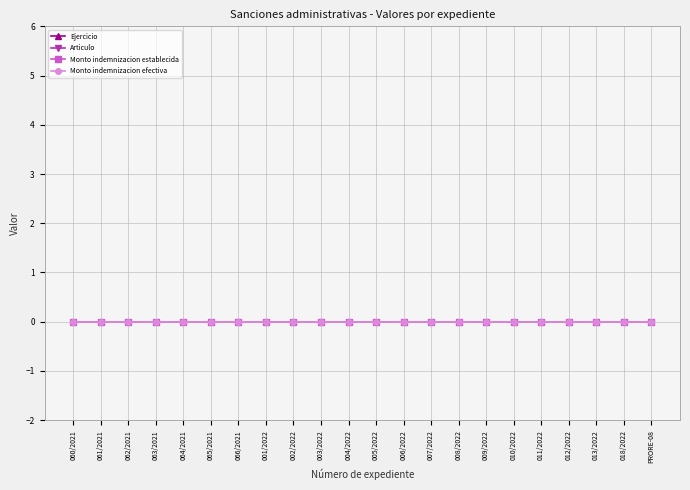

How many series are shown in this chart?

4